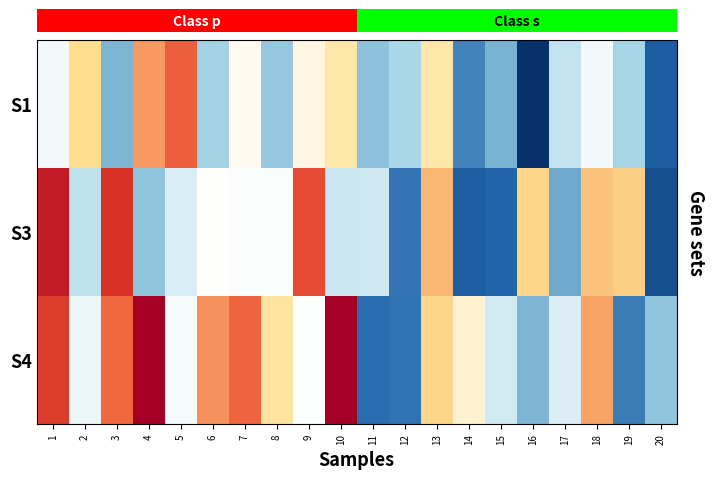

What is the difference between the highest and lowest values at 8?

21.3